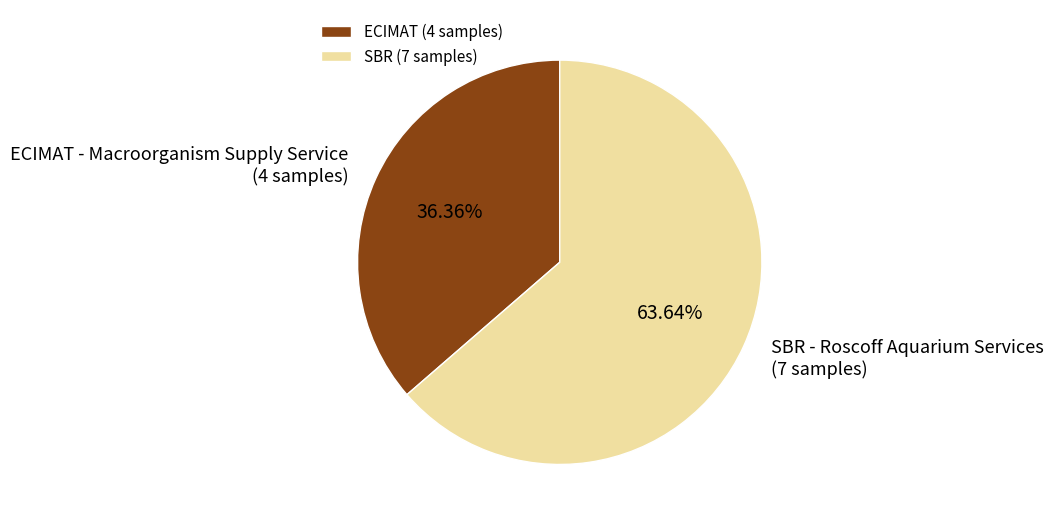

Is the sum of ECIMAT and SBR greater than half?

Yes